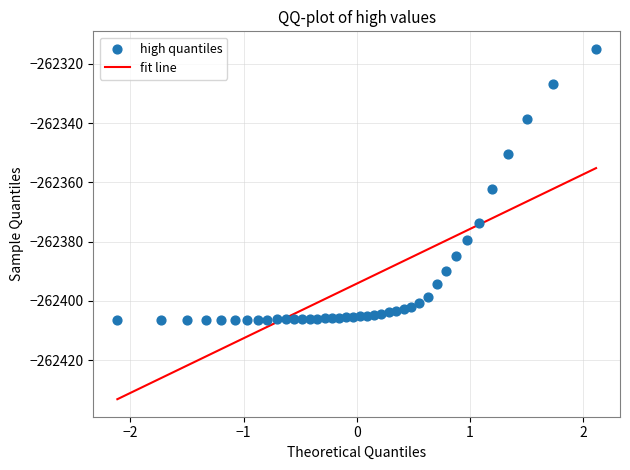

What is the range of Y values (max minus min)?

91.6